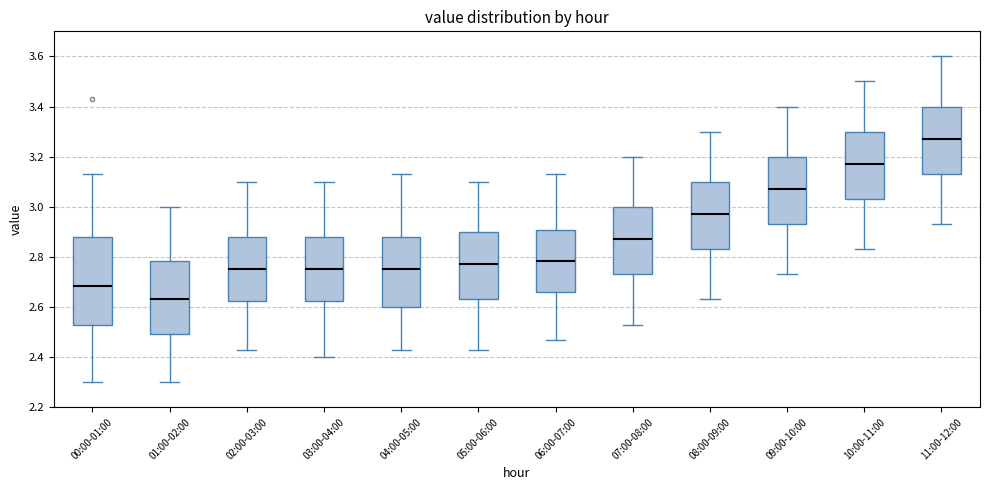

Reading left to right, read every box against the y-axis: the position of its median line, the range the box covers, and the ends of its whiskers. The values are not printed on the chart, so give them approximately, as read against the axis.

00:00-01:00: median 2.68, box 2.54 to 2.88, whiskers 2.30 to 3.14
01:00-02:00: median 2.64, box 2.50 to 2.78, whiskers 2.30 to 3.00
02:00-03:00: median 2.76, box 2.62 to 2.88, whiskers 2.44 to 3.10
03:00-04:00: median 2.76, box 2.62 to 2.88, whiskers 2.40 to 3.10
04:00-05:00: median 2.76, box 2.60 to 2.88, whiskers 2.44 to 3.14
05:00-06:00: median 2.78, box 2.64 to 2.90, whiskers 2.44 to 3.10
06:00-07:00: median 2.78, box 2.66 to 2.90, whiskers 2.48 to 3.14
07:00-08:00: median 2.88, box 2.74 to 3.00, whiskers 2.54 to 3.20
08:00-09:00: median 2.98, box 2.84 to 3.10, whiskers 2.64 to 3.30
09:00-10:00: median 3.08, box 2.94 to 3.20, whiskers 2.74 to 3.40
10:00-11:00: median 3.18, box 3.04 to 3.30, whiskers 2.84 to 3.50
11:00-12:00: median 3.28, box 3.14 to 3.40, whiskers 2.94 to 3.60